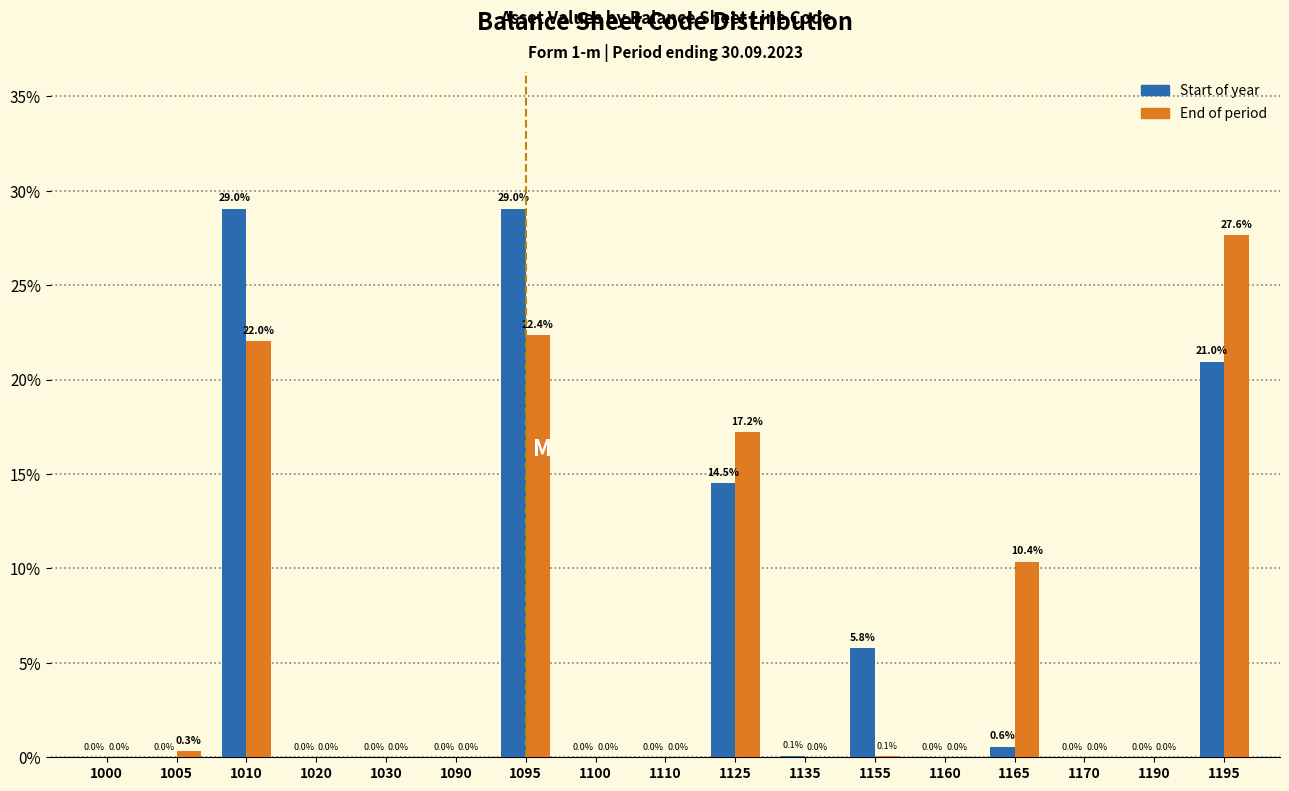

Reading left to right, list all the values displayed in this chart.

Start of year: 1000=0.0	1005=0.0	1010=29.0	1020=0.0	1030=0.0	1090=0.0	1095=29.0	1100=0.0	1110=0.0	1125=14.5	1135=0.1	1155=5.8	1160=0.0	1165=0.6	1170=0.0	1190=0.0	1195=21.0
End of period: 1000=0.0	1005=0.3	1010=22.0	1020=0.0	1030=0.0	1090=0.0	1095=22.4	1100=0.0	1110=0.0	1125=17.2	1135=0.0	1155=0.1	1160=0.0	1165=10.4	1170=0.0	1190=0.0	1195=27.6